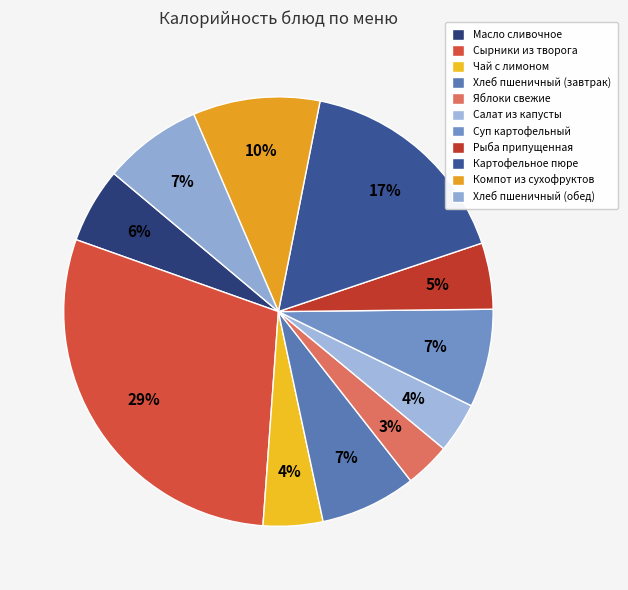

What is the ratio of the value at Яблоки свежие to the value at Чай с лимоном?

0.8